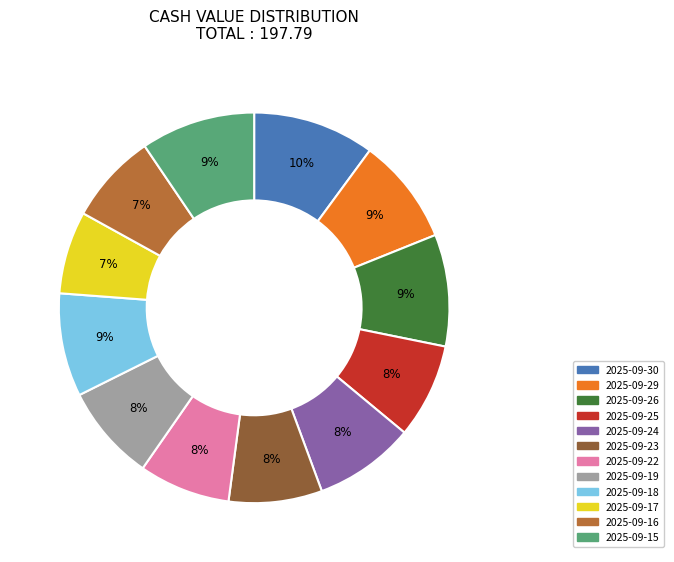

Which slice is the largest?

2025-09-30